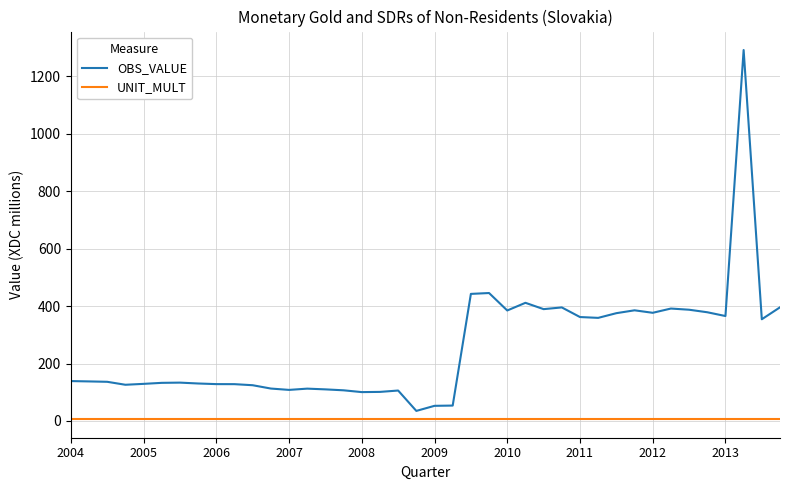

What is the difference between the maximum and minimum values in the OBS_VALUE series?

1257.0